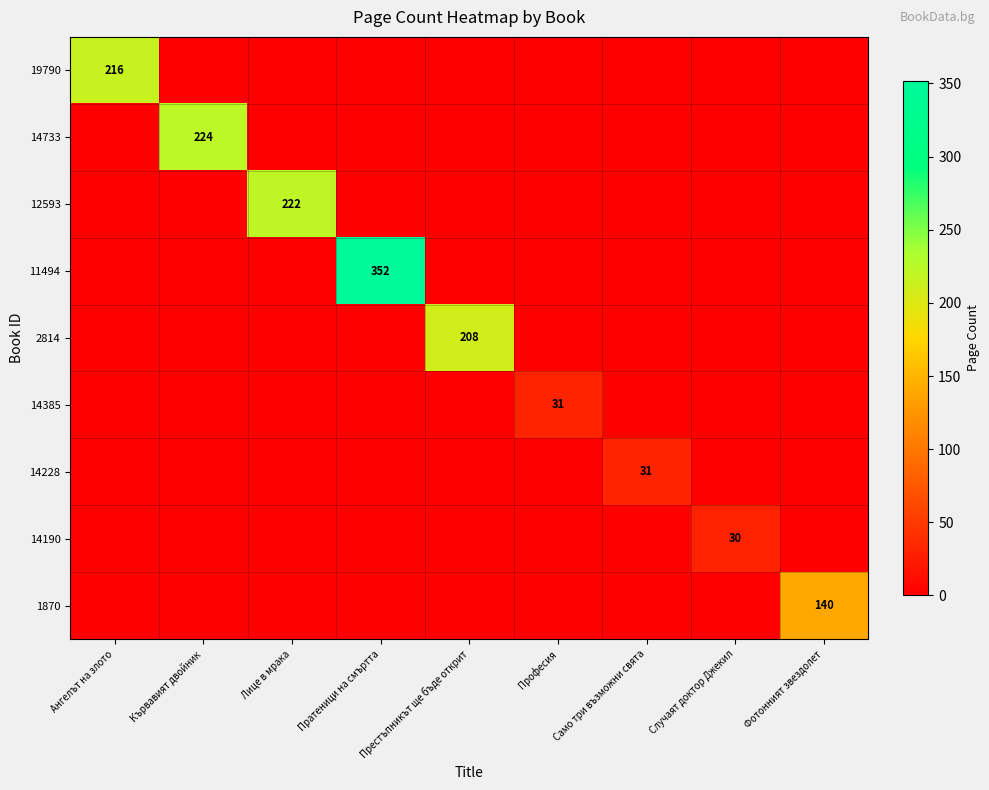

How many series are shown in this chart?

9